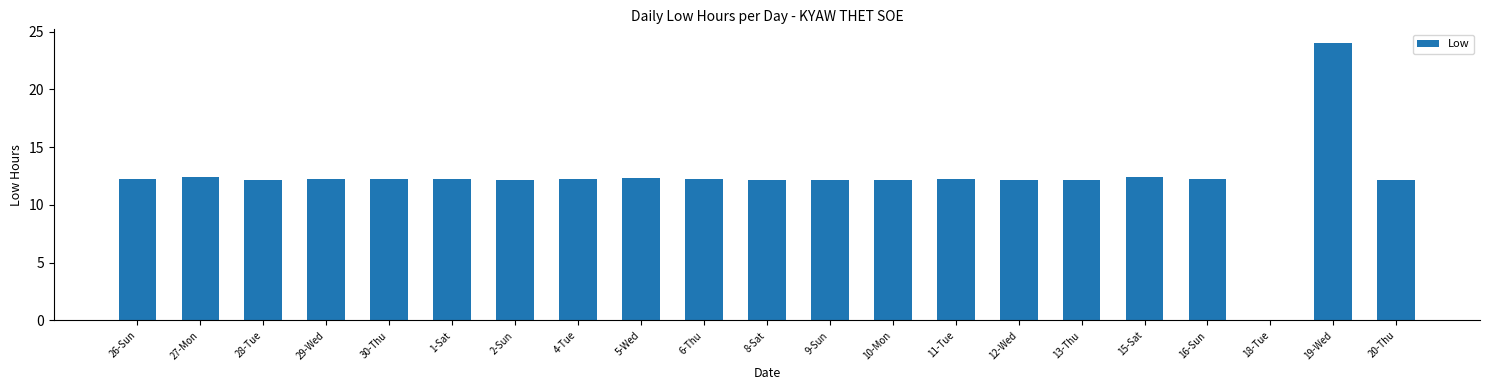

What is the approximate value at 28-Tue?

12.2